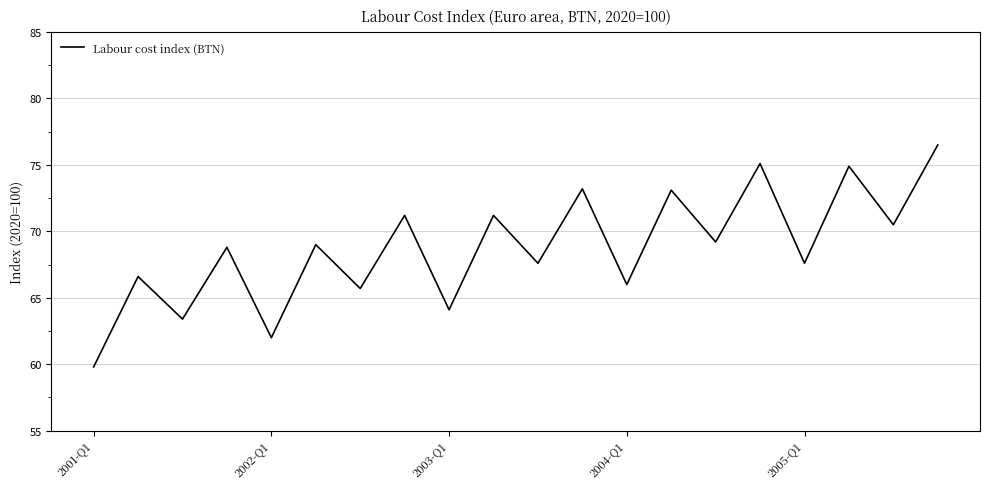

Does the chart display data point markers on the line(s)?

No